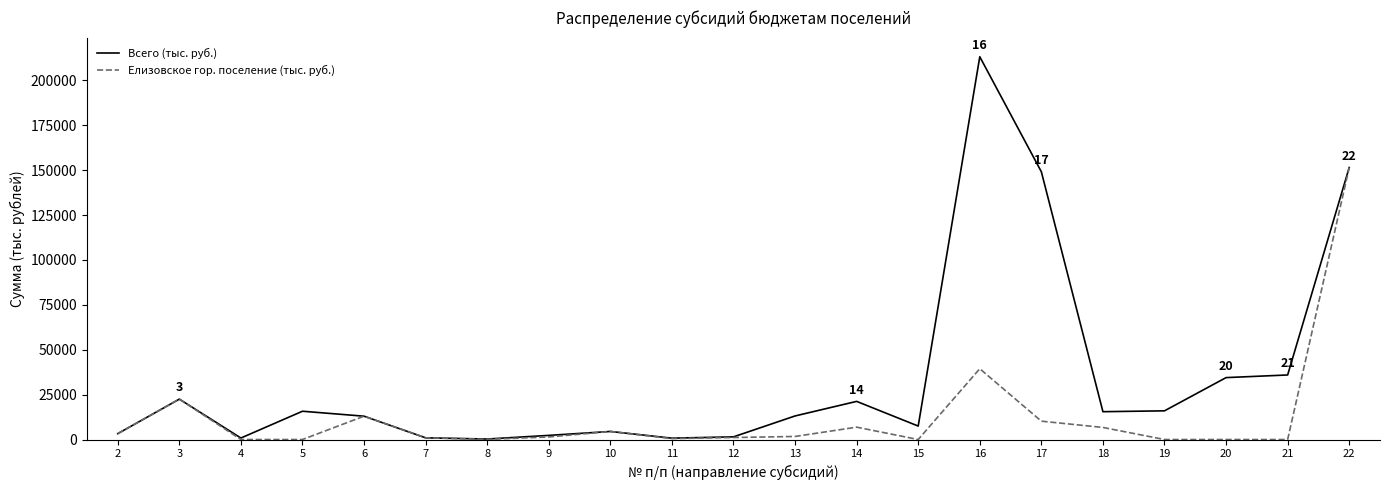

What is the difference between the second highest and second lowest values in the Елизовское гор. поселение (тыс. руб.) series?

39430.6